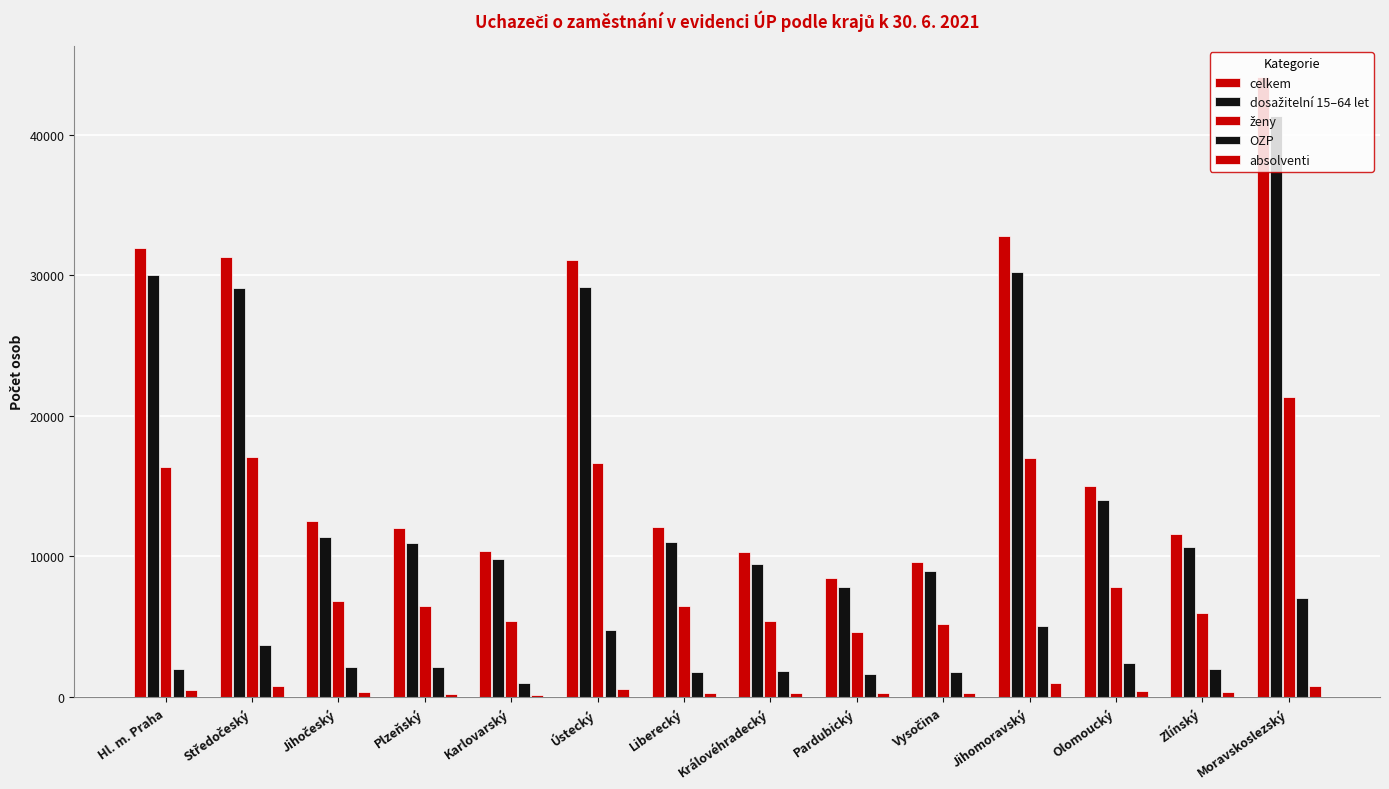

Rank the categories by celkem value from highest to lowest.

Moravskoslezský, Jihomoravský, Hl. m. Praha, Středočeský, Ústecký, Olomoucký, Jihočeský, Liberecký, Plzeňský, Zlínský, Karlovarský, Královéhradecký, Vysočina, Pardubický